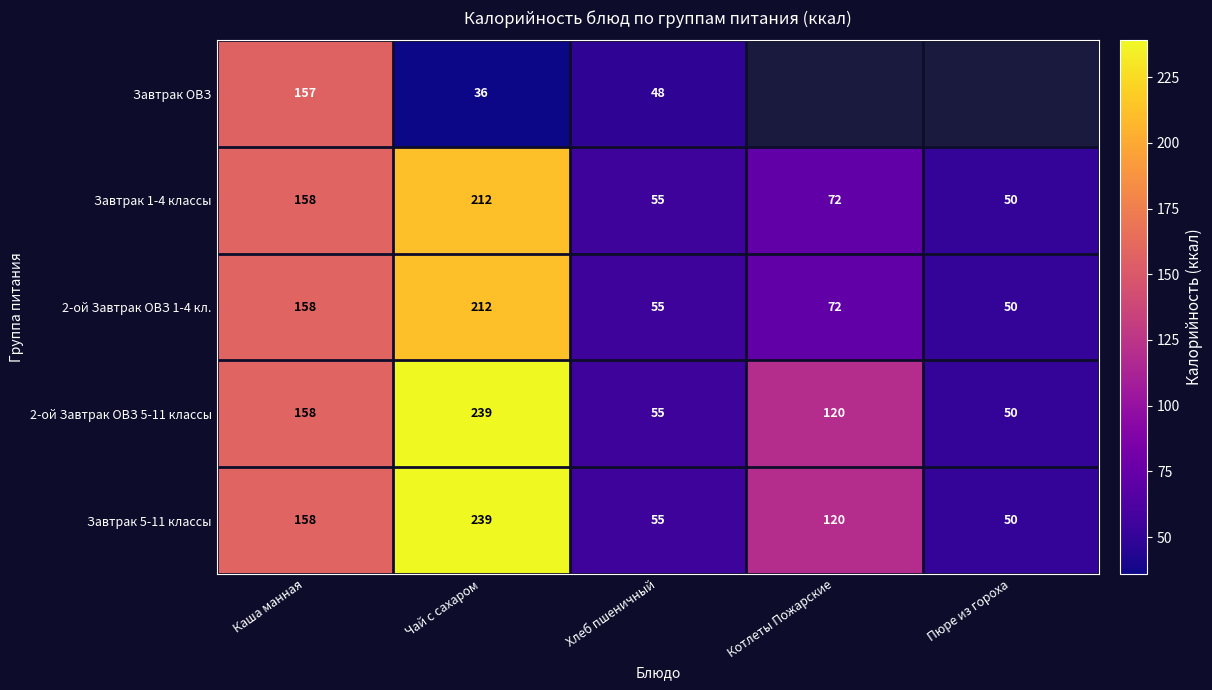

What is the sum of the Завтрак 1-4 классы values at Пюре из гороха and Чай с сахаром?

262